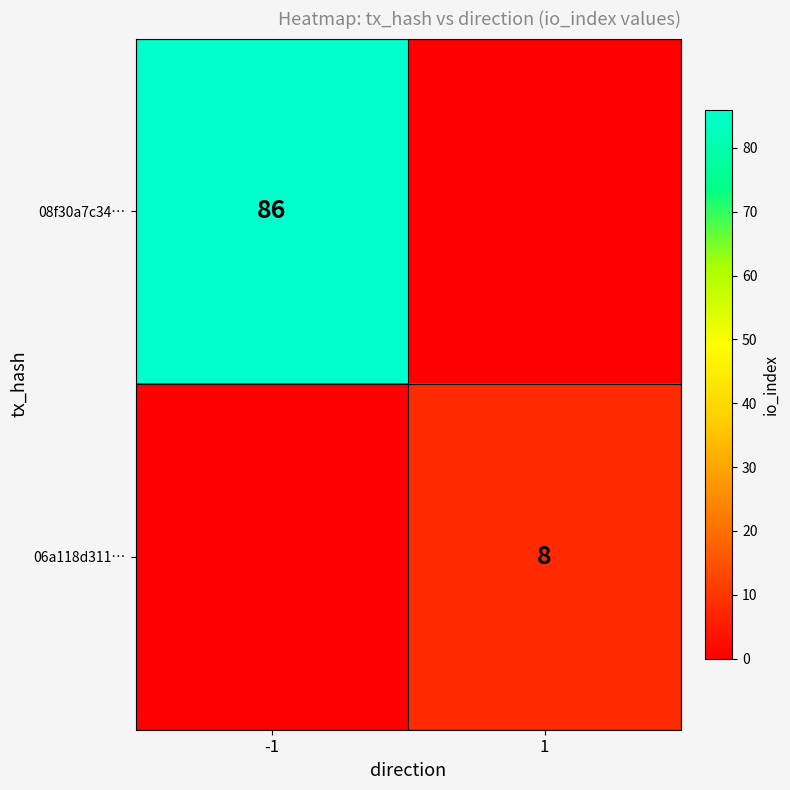

The 08f30a7c34… series shows 153 at -1. True or false?

False